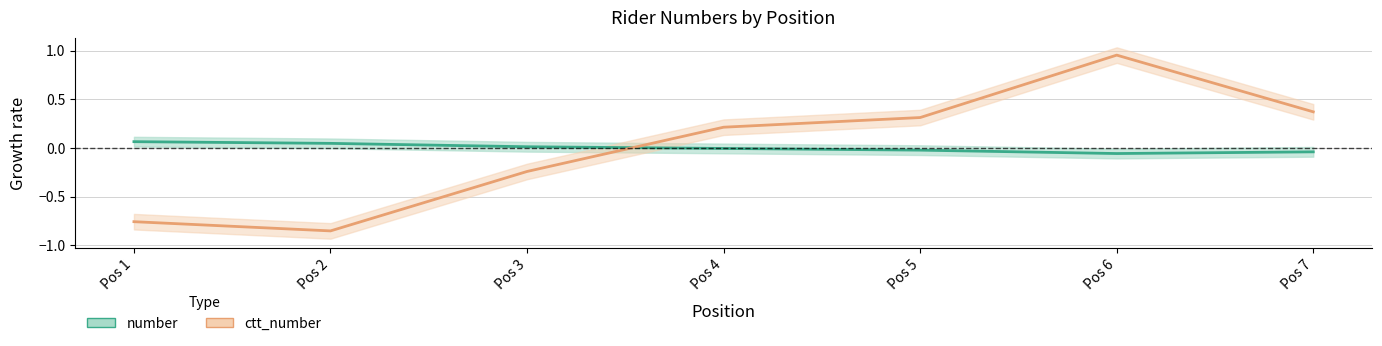

Is this an area chart (filled region under the line)?

No